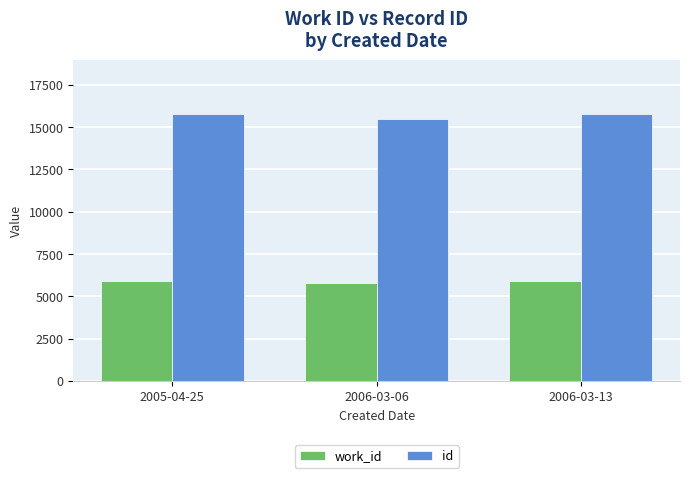

What is the total value across all series at 2006-03-06?

21304.7